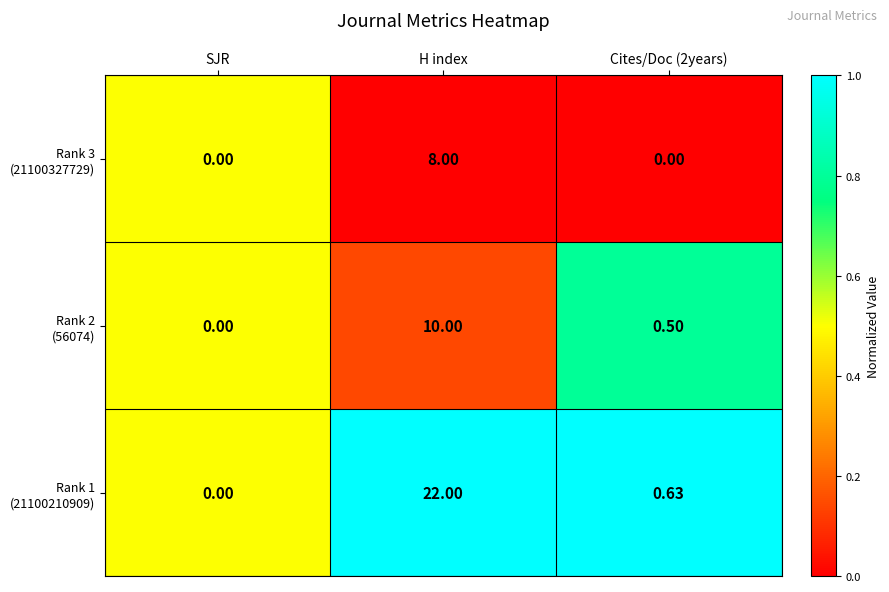

Which category has the highest value across all series?

H index